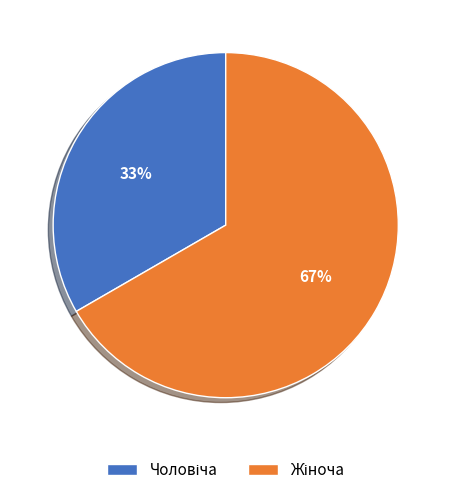

Is there any slice that represents more than half of the pie?

Yes